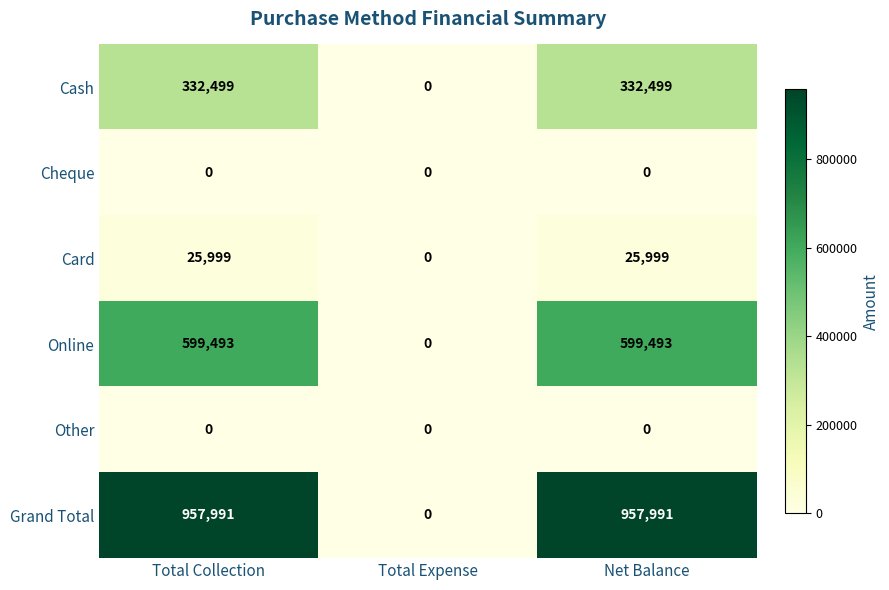

Between Total Collection and Total Expense, which series saw the biggest shift?

Grand Total